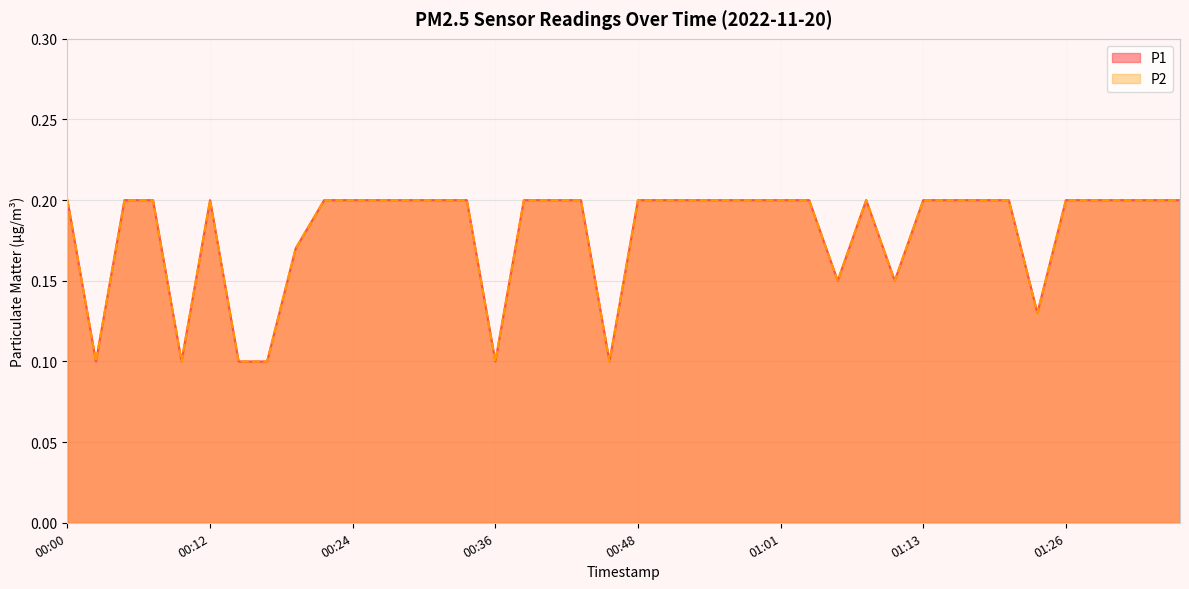

What is the maximum value for P1?

0.2